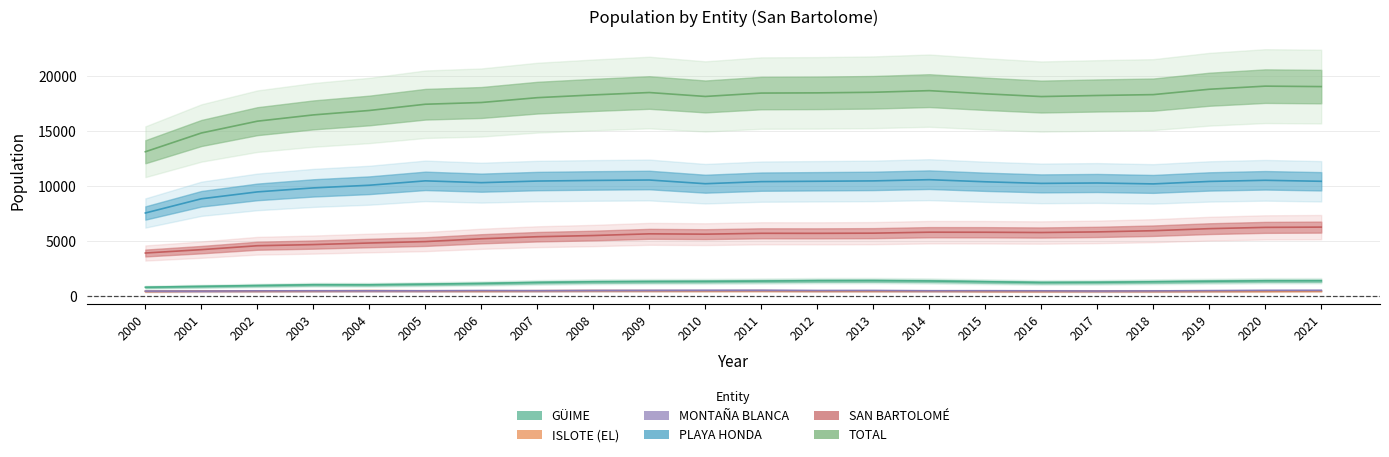

The value of SAN BARTOLOMÉ at 2015 is 5803. True or false?

True